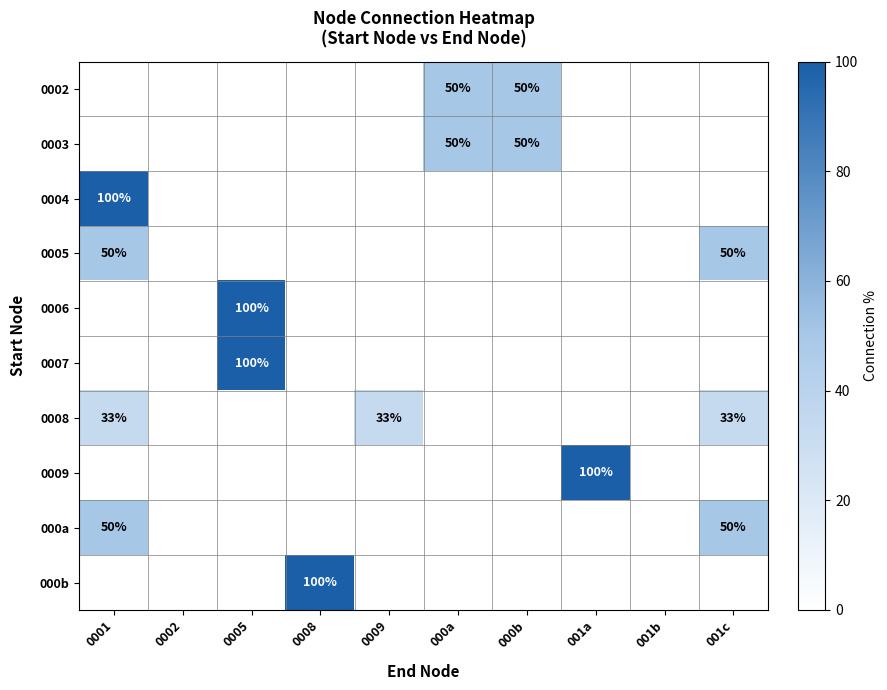

Which series has the largest total across all categories?

0002